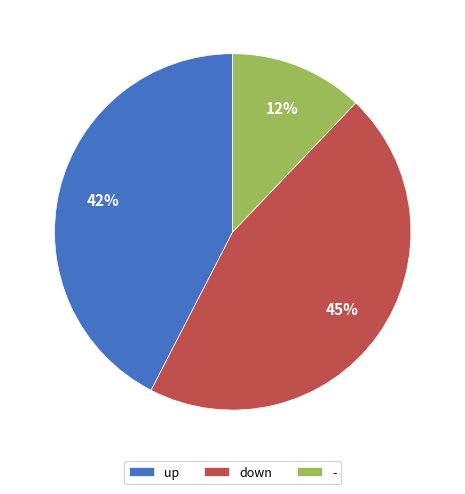

To the nearest percent, what portion does up represent?

42%